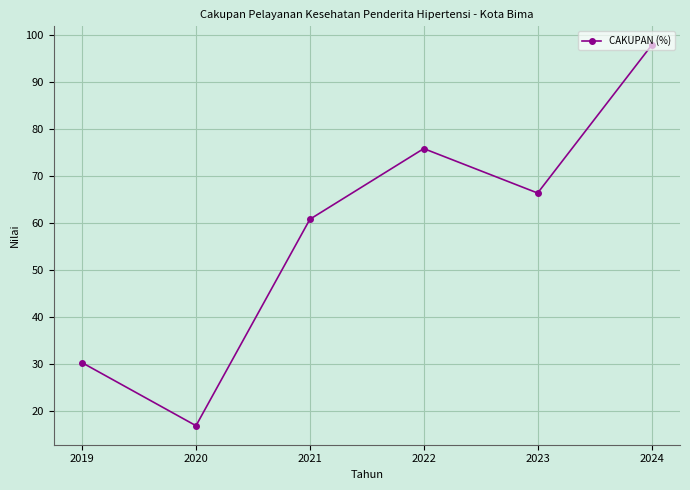

Reading left to right, extract all data points from this chart.

30.4	17.0	60.8	75.8	66.4	97.8